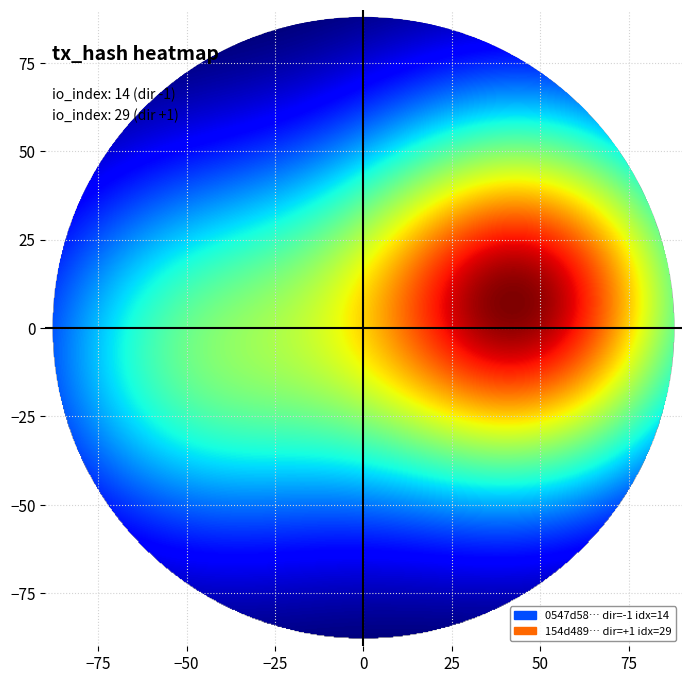

At how many categories does at least one series exceed 9?

1